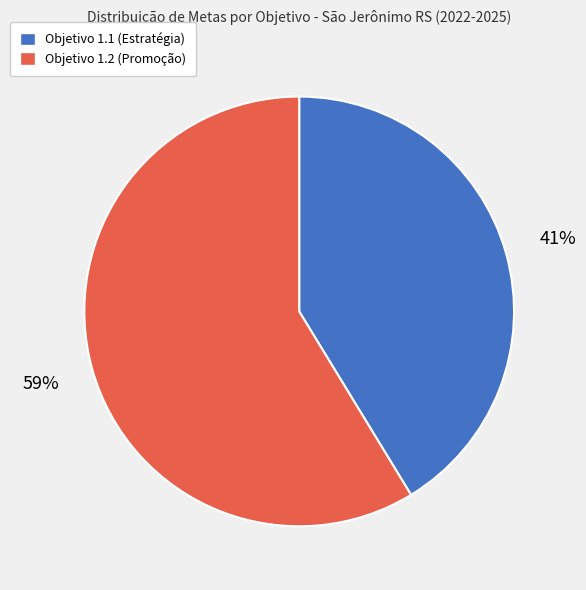

Is there any slice that represents more than half of the pie?

Yes